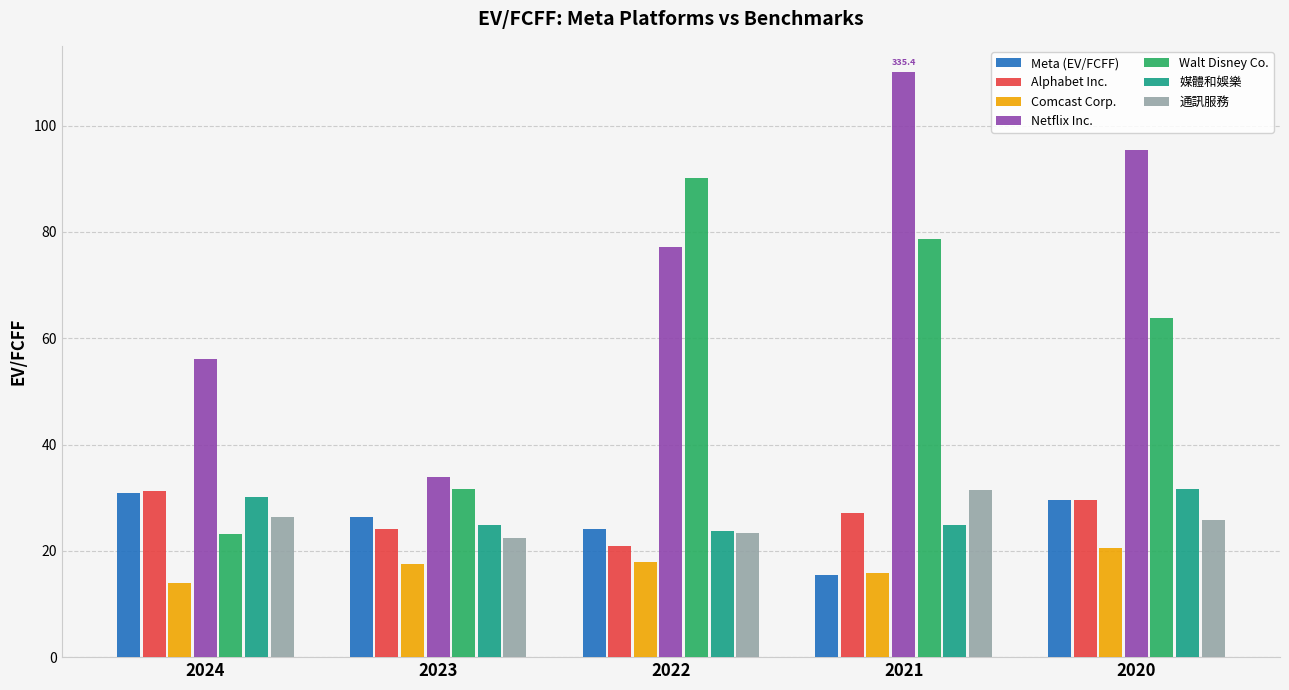

What is the lowest value of the 通訊服務 series?

22.4